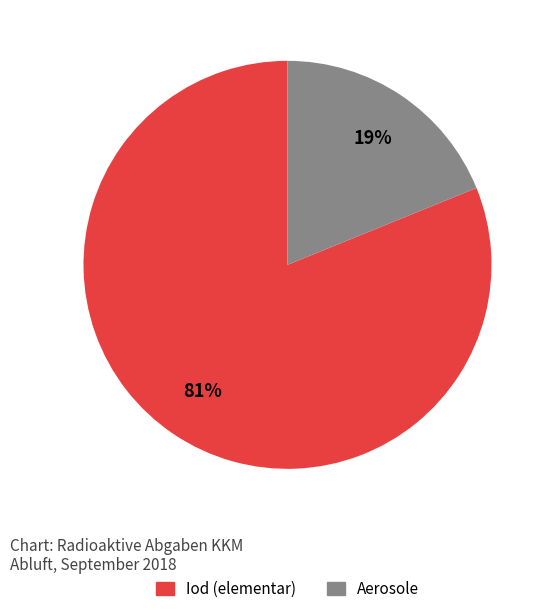

To the nearest percent, what is the average slice percentage?

50%